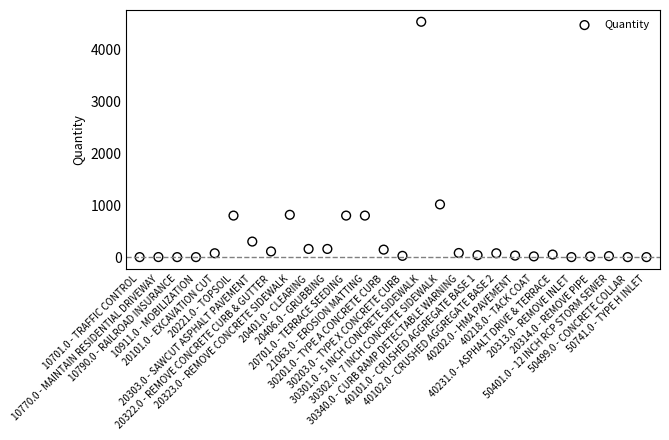

What Y value in the scatter plot is closest to 2265?

1015